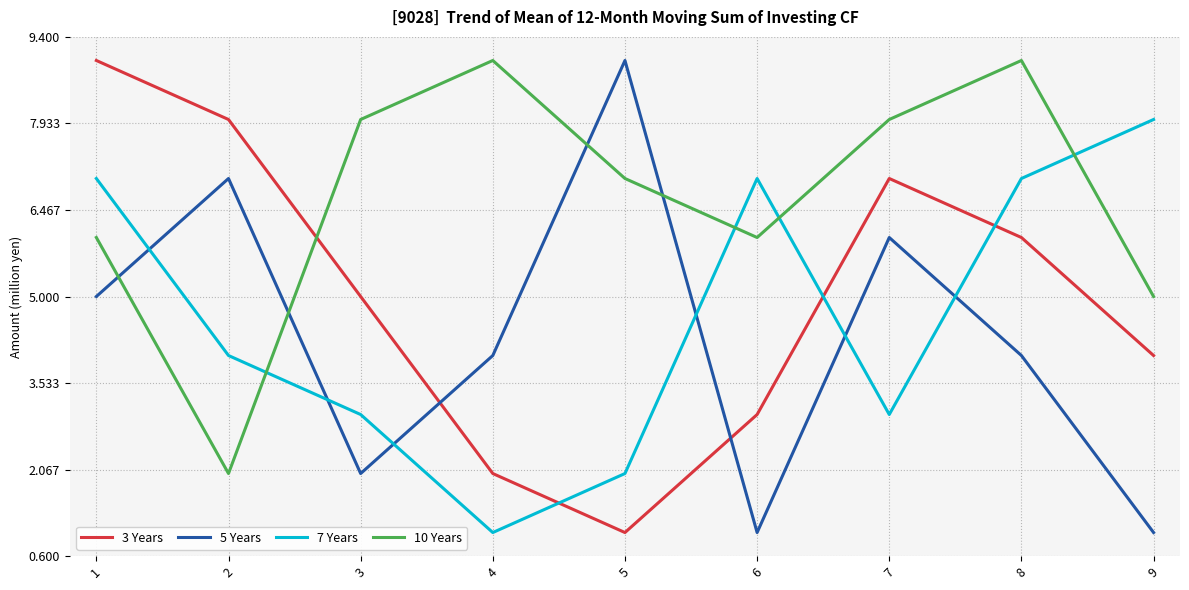

True or false: 5 Years has more than 2 interior local peaks.

True